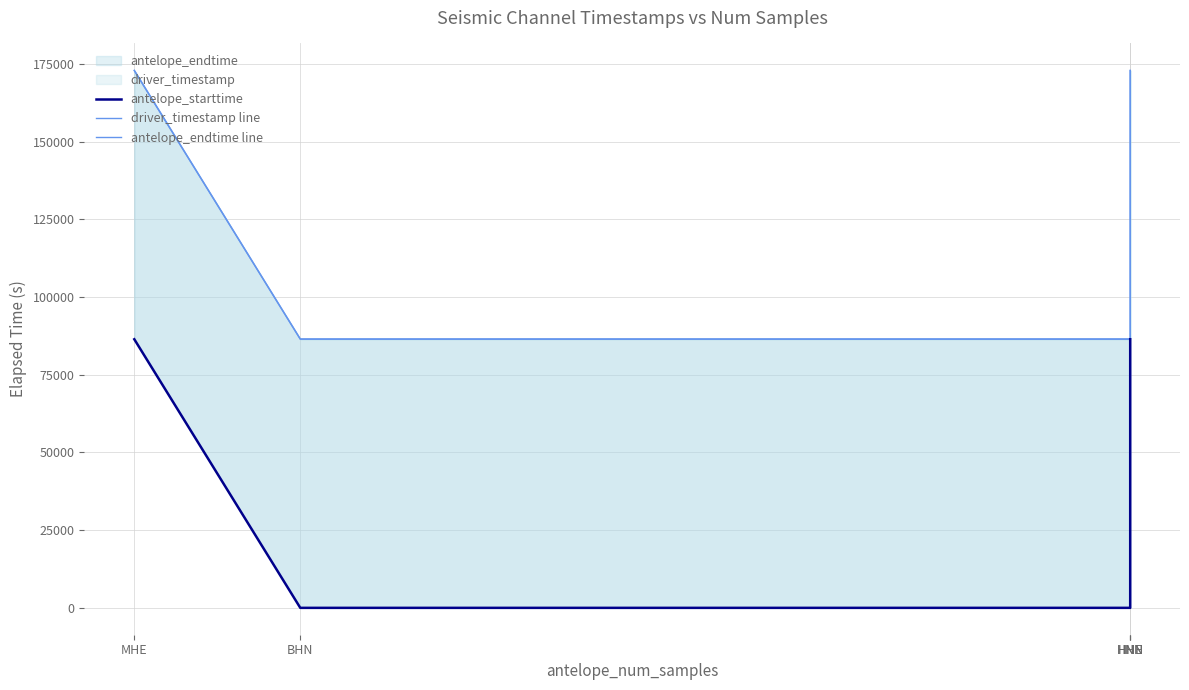

Which series changed the most between HNN and HNN?

driver_timestamp line